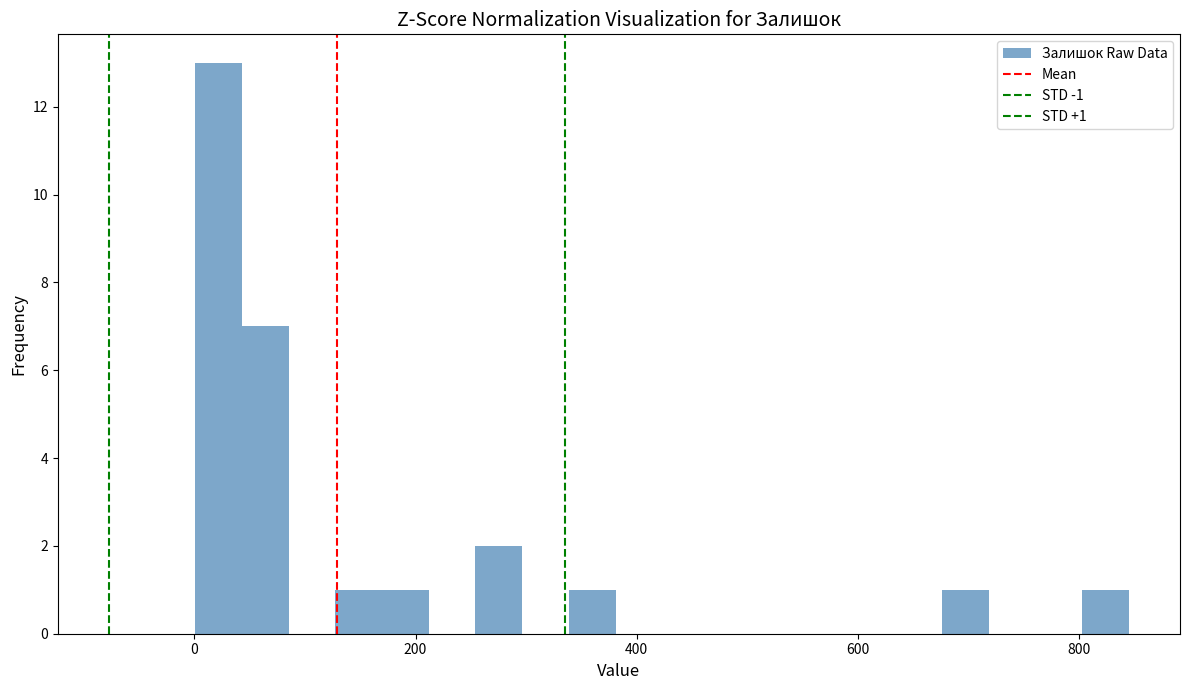

Around what value on the x-axis is the tallest bar? Give the approximate position of its centre, as read against the axis.

20